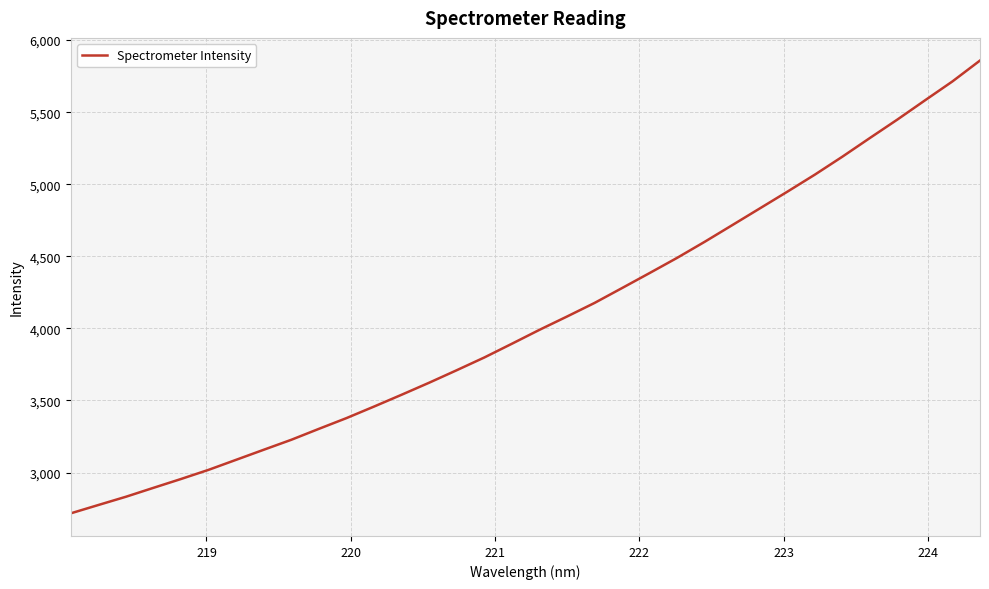

What is the difference between the maximum and minimum values?

3141.3